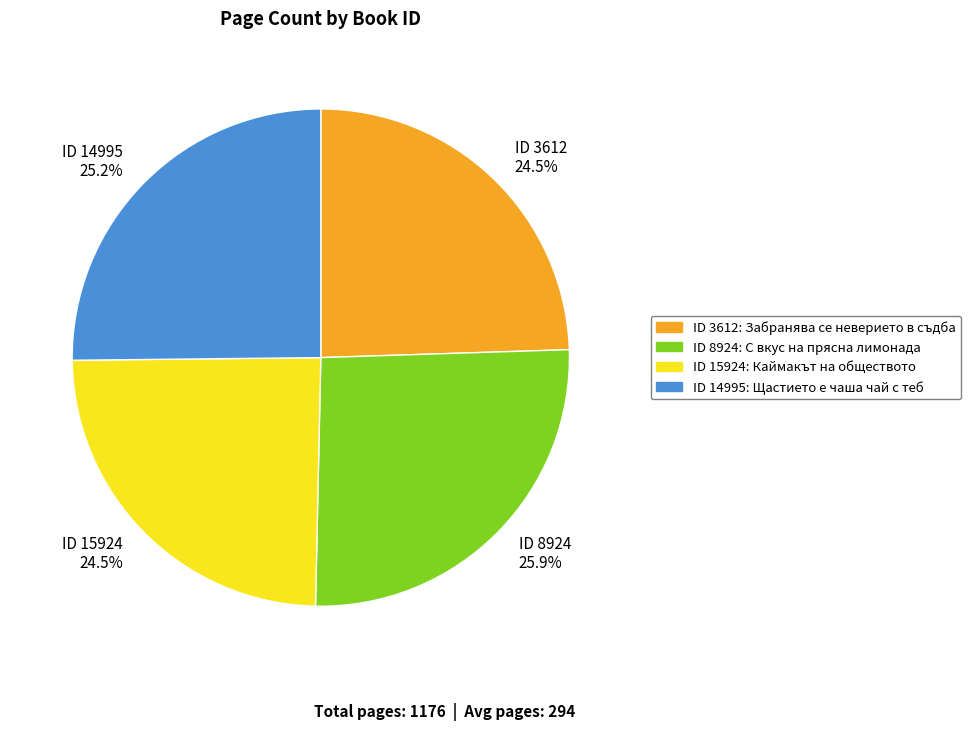

What is the total percentage of ID 3612 24.5% and ID 15924 24.5%?

49.0%